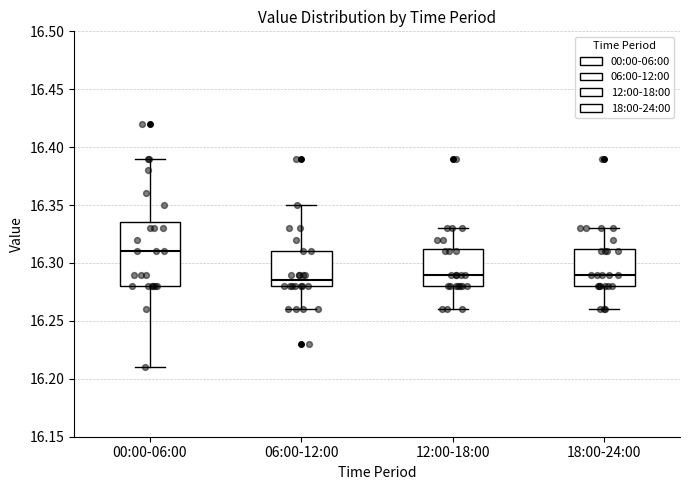

Reading left to right, transcribe this box plot: for each box, give where its median line is, the range the box spans, and where its two whiskers end, as read against the y-axis. The values are not printed on the chart, so give them approximately, as read against the axis.

00:00-06:00: median 16.310, box 16.280 to 16.335, whiskers 16.210 to 16.390
06:00-12:00: median 16.285, box 16.280 to 16.310, whiskers 16.260 to 16.350
12:00-18:00: median 16.290, box 16.280 to 16.315, whiskers 16.260 to 16.330
18:00-24:00: median 16.290, box 16.280 to 16.315, whiskers 16.260 to 16.330